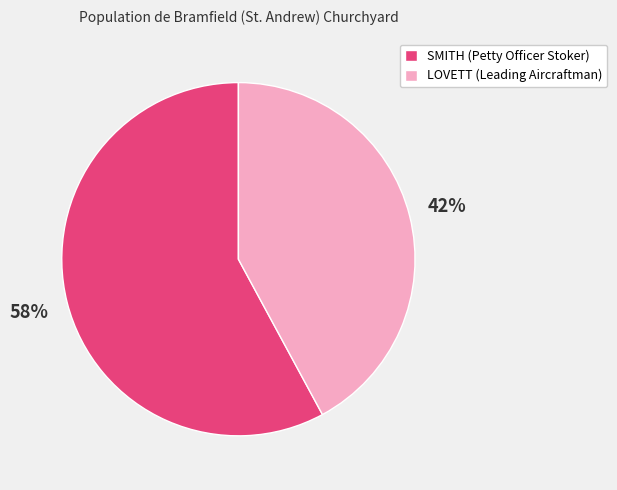

Does any single category account for the majority?

Yes